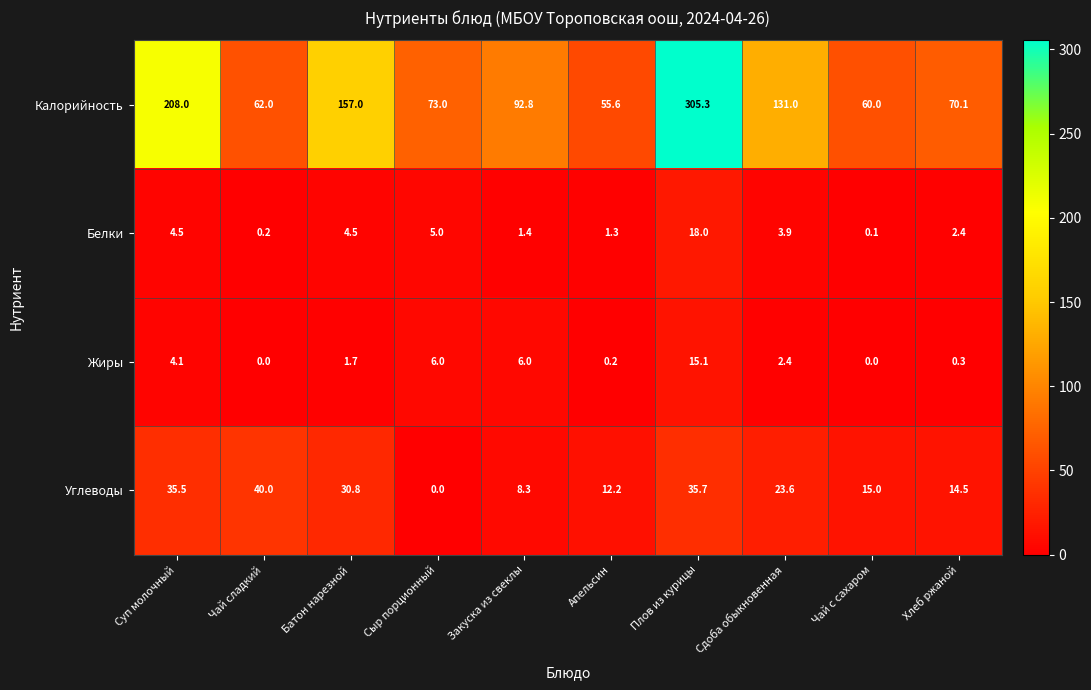

List the series in order of their peak value, highest first.

Калорийность, Углеводы, Белки, Жиры